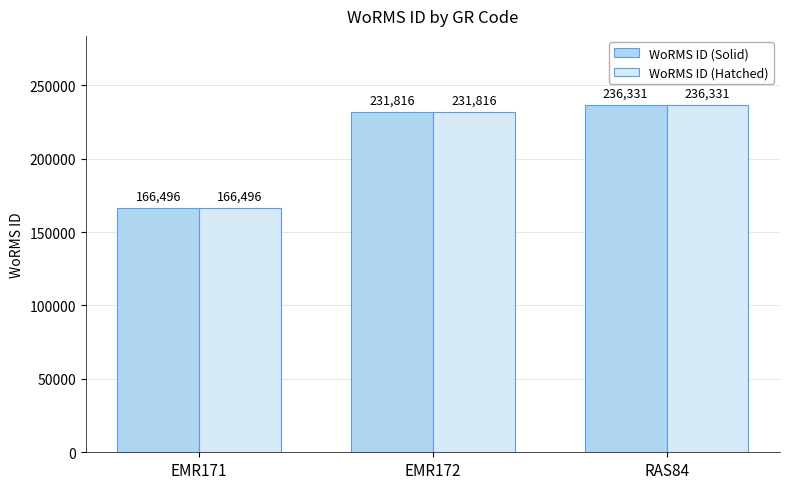

What is the maximum value for WoRMS ID (Hatched)?

236331